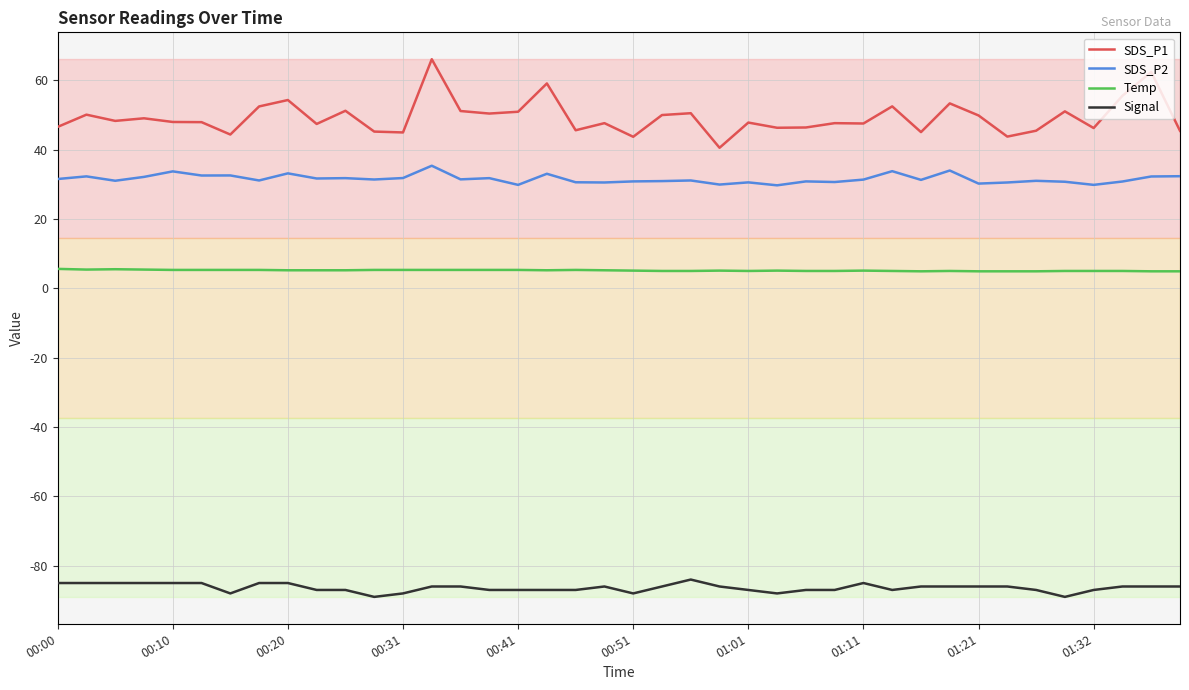

True or false: Temp and Signal cross at least once.

False